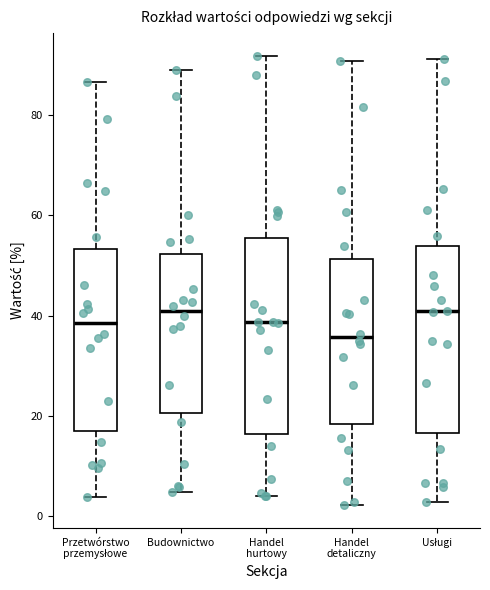

Reading left to right, transcribe this box plot: for each box, give where its median line is, the range the box spans, and where its two whiskers end, as read against the y-axis. The values are not printed on the chart, so give them approximately, as read against the axis.

Przetwórstwo przemysłowe: median 38, box 16 to 54, whiskers 4 to 86
Budownictwo: median 42, box 20 to 52, whiskers 4 to 90
Handel hurtowy: median 38, box 16 to 56, whiskers 4 to 92
Handel detaliczny: median 36, box 18 to 52, whiskers 2 to 90
Usługi: median 40, box 16 to 54, whiskers 2 to 92